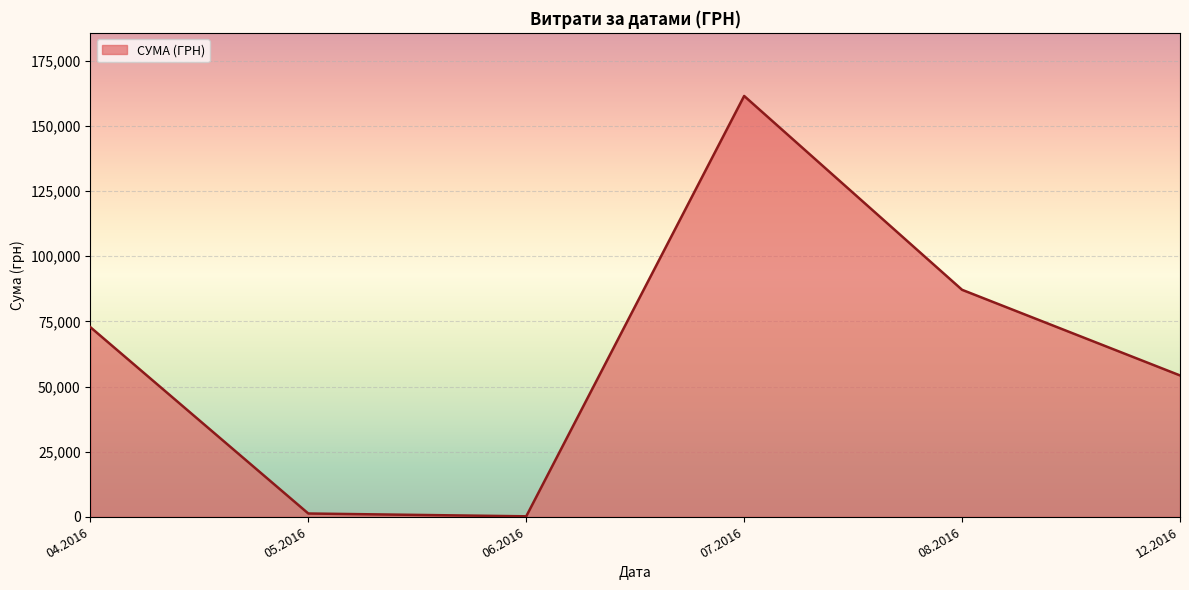

The value at 12.2016 is 32032.4. True or false?

False